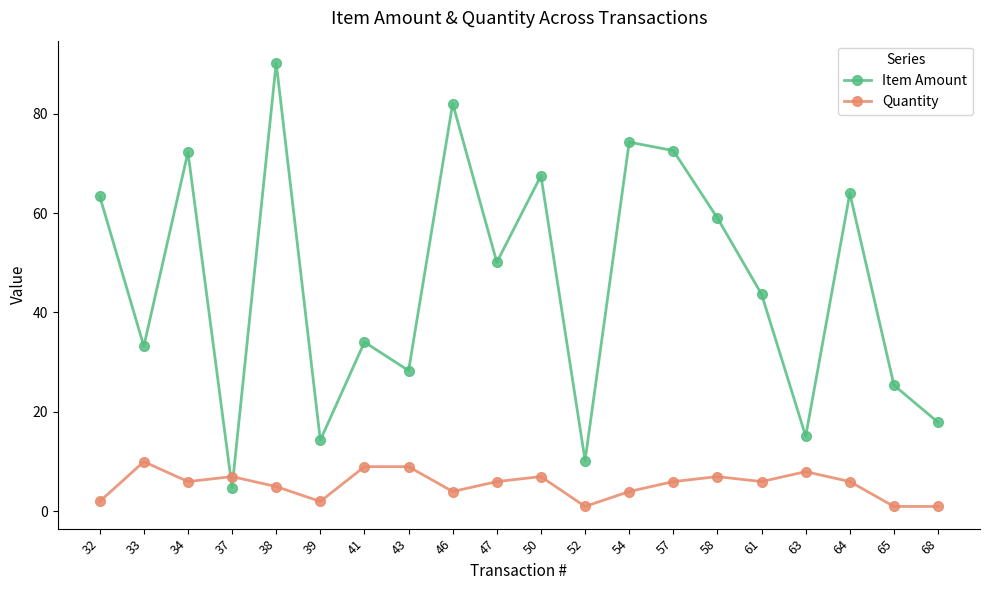

Between 43 and 57, which series saw the biggest shift?

Item Amount